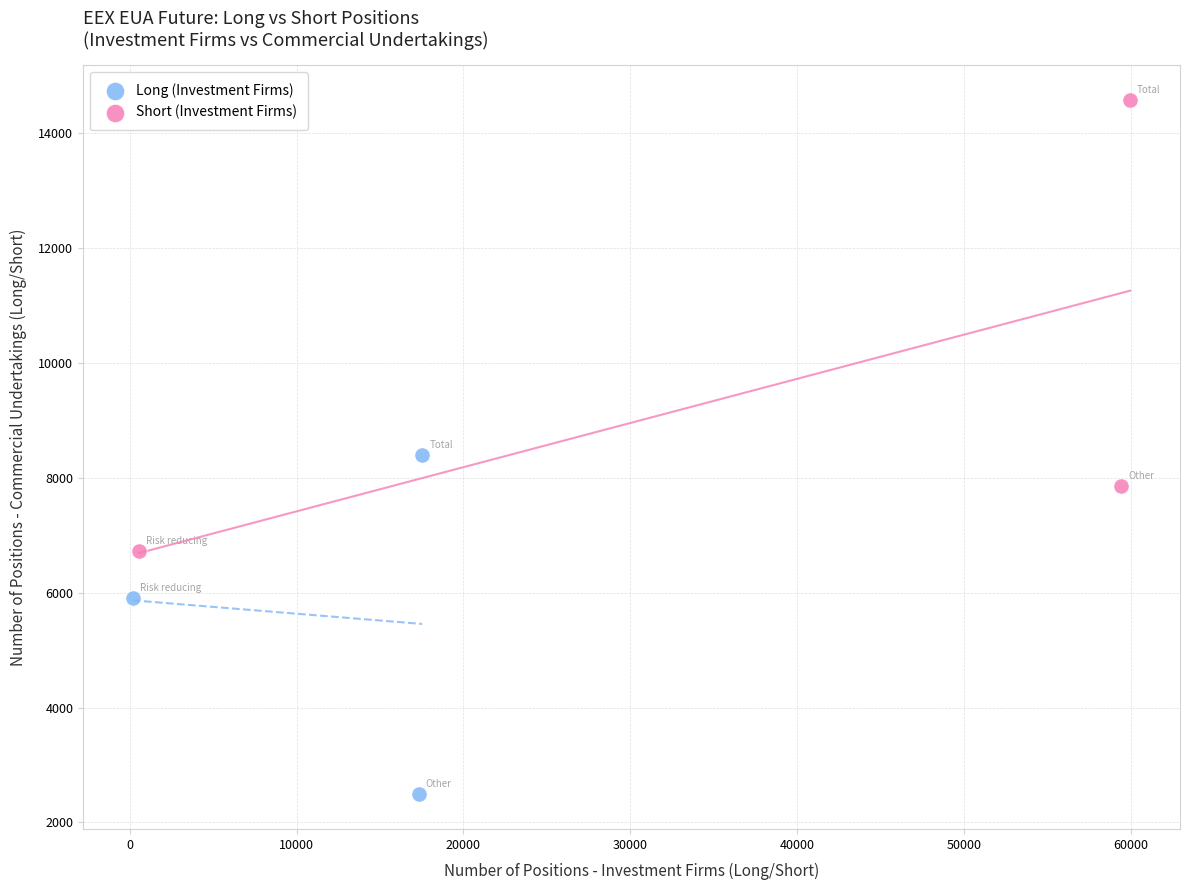

Which series contains the lowest Y value?

Long (Investment Firms)